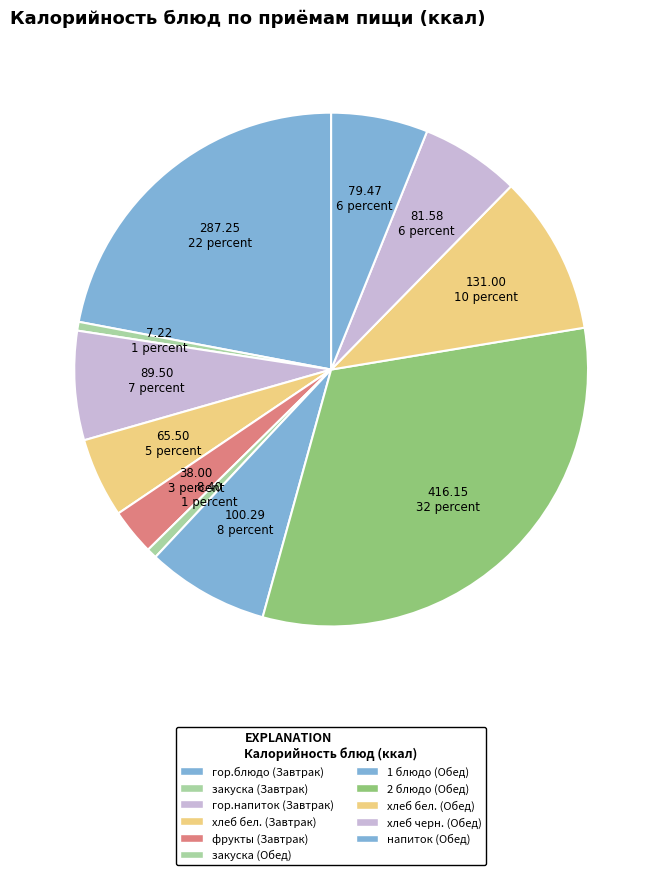

How many segments does this pie chart have?

11